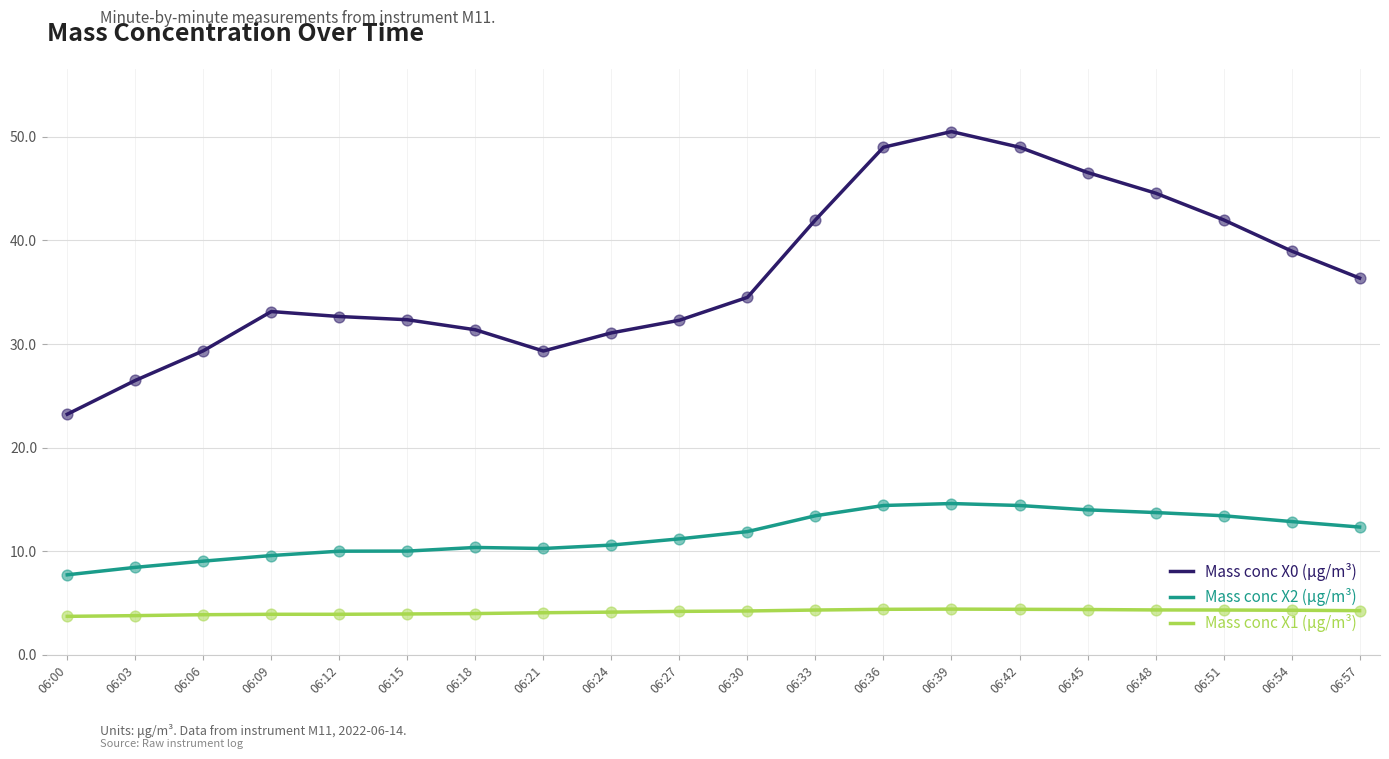

At which category is the sum across all series the highest?

06:39